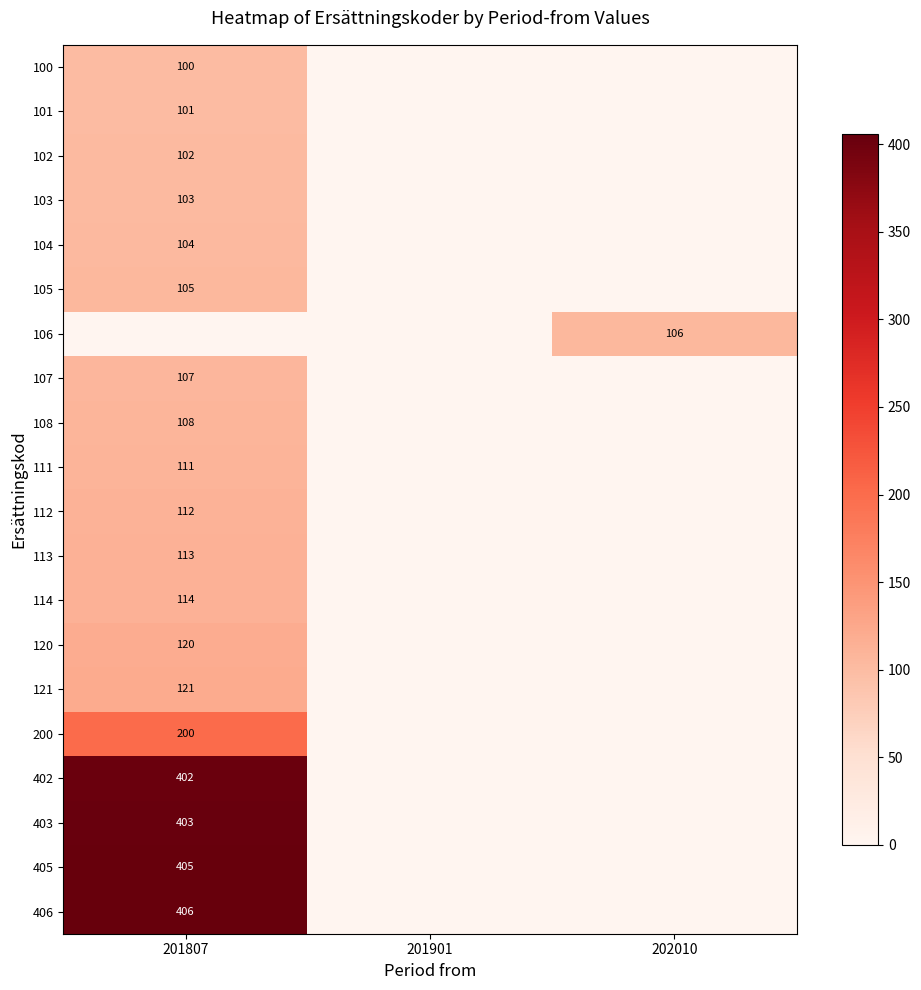

The 402 series shows 402 at 201807. True or false?

True